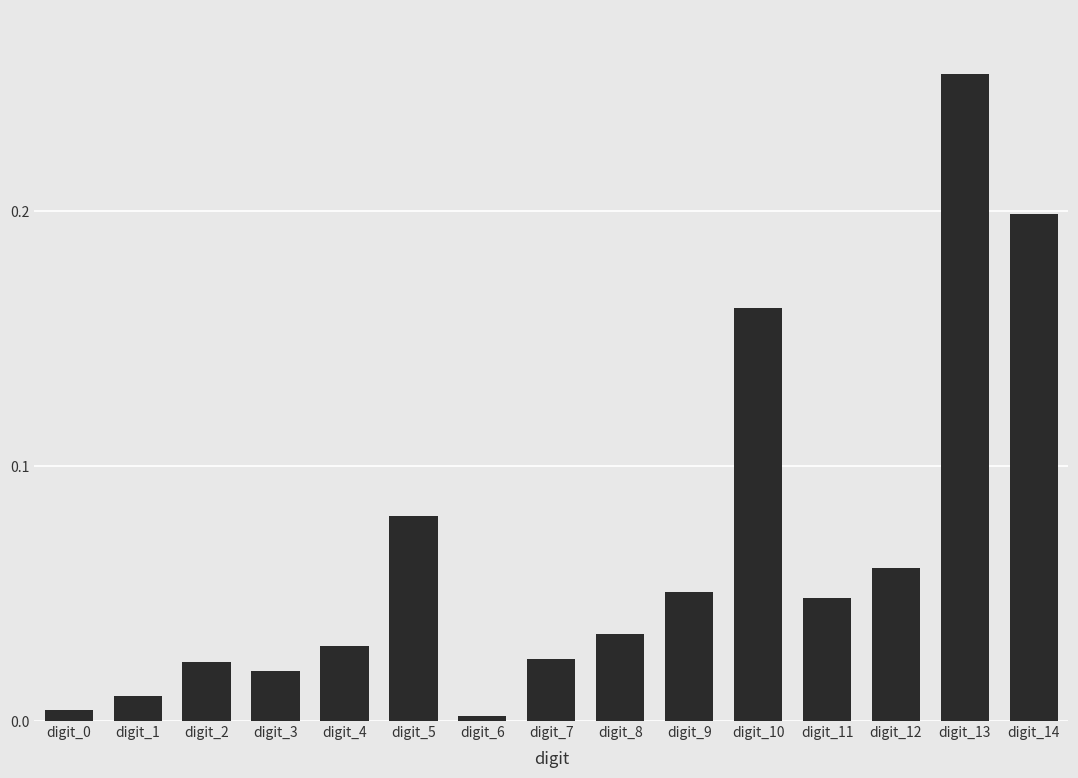

Which label corresponds to the smallest value in the chart?

digit_6